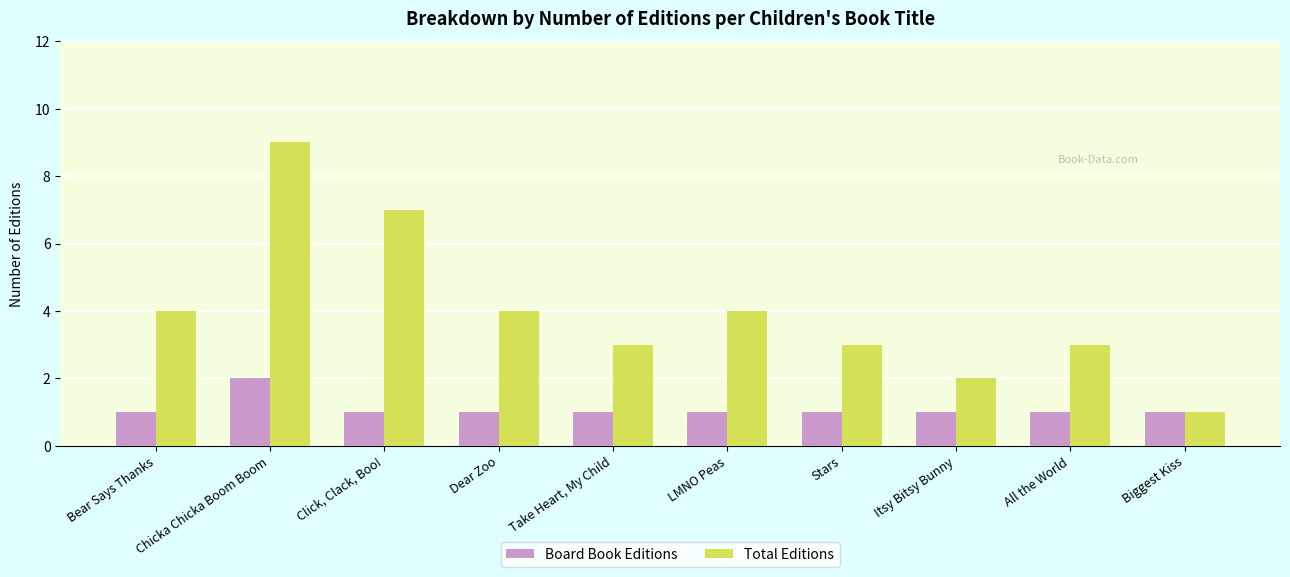

What is the maximum value shown in the chart?

9